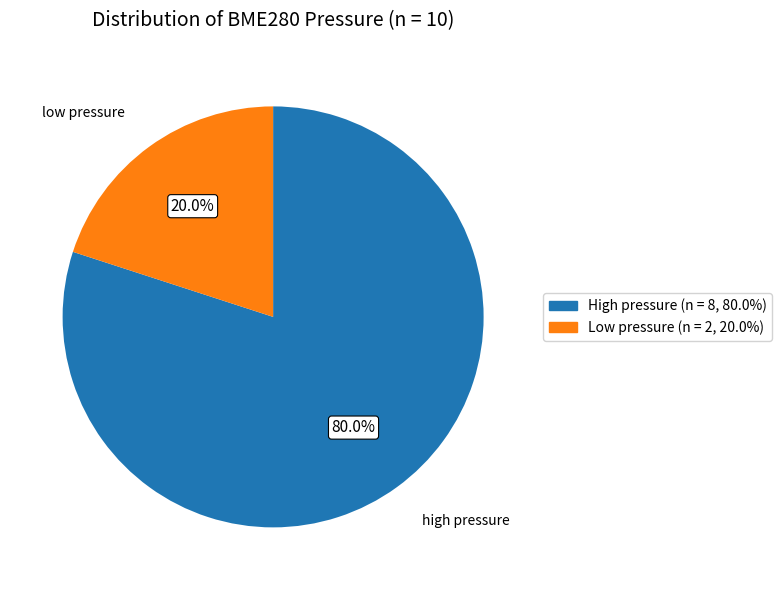

Is there a majority slice in this chart?

Yes